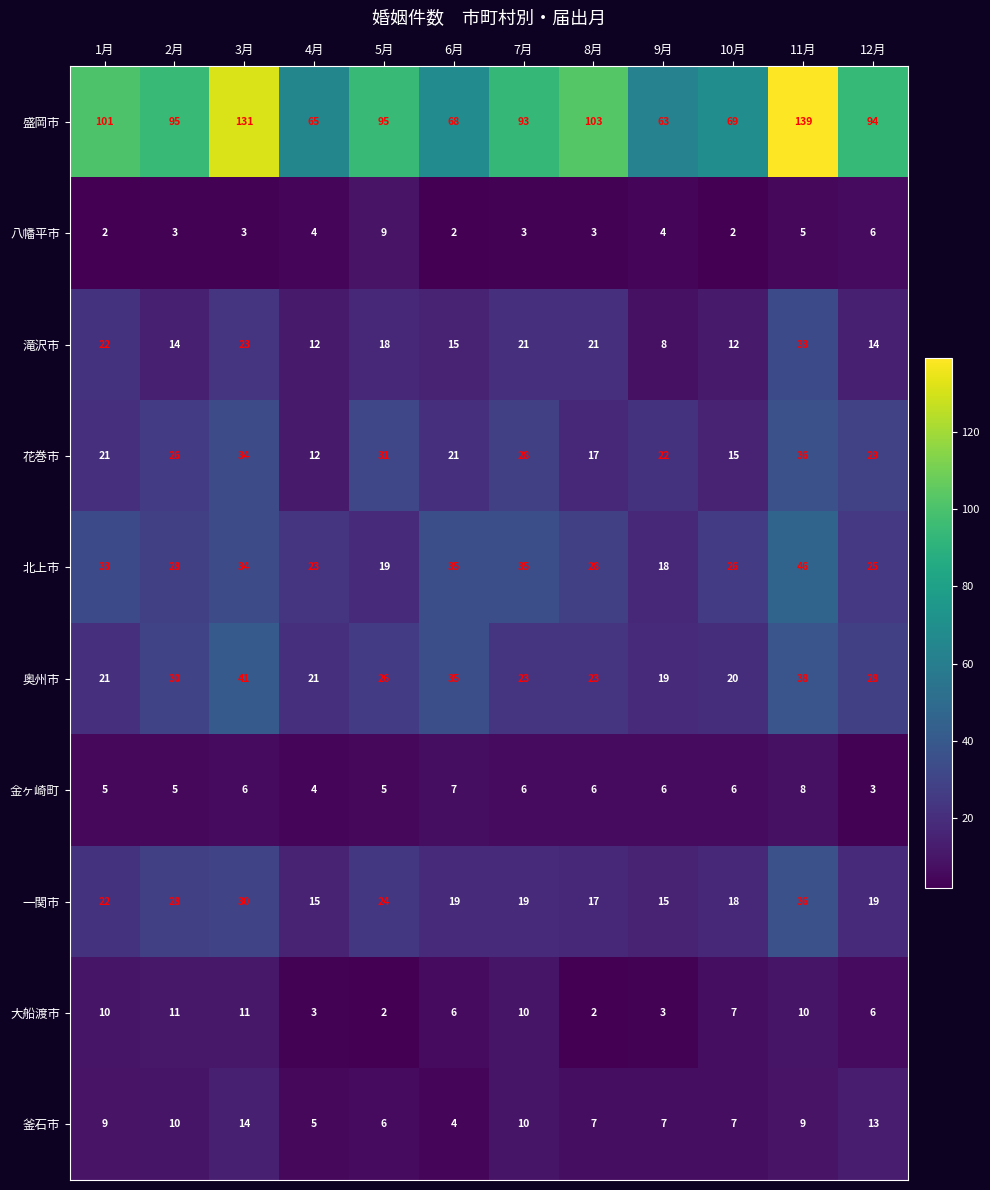

At how many categories does at least one series exceed 36?

12